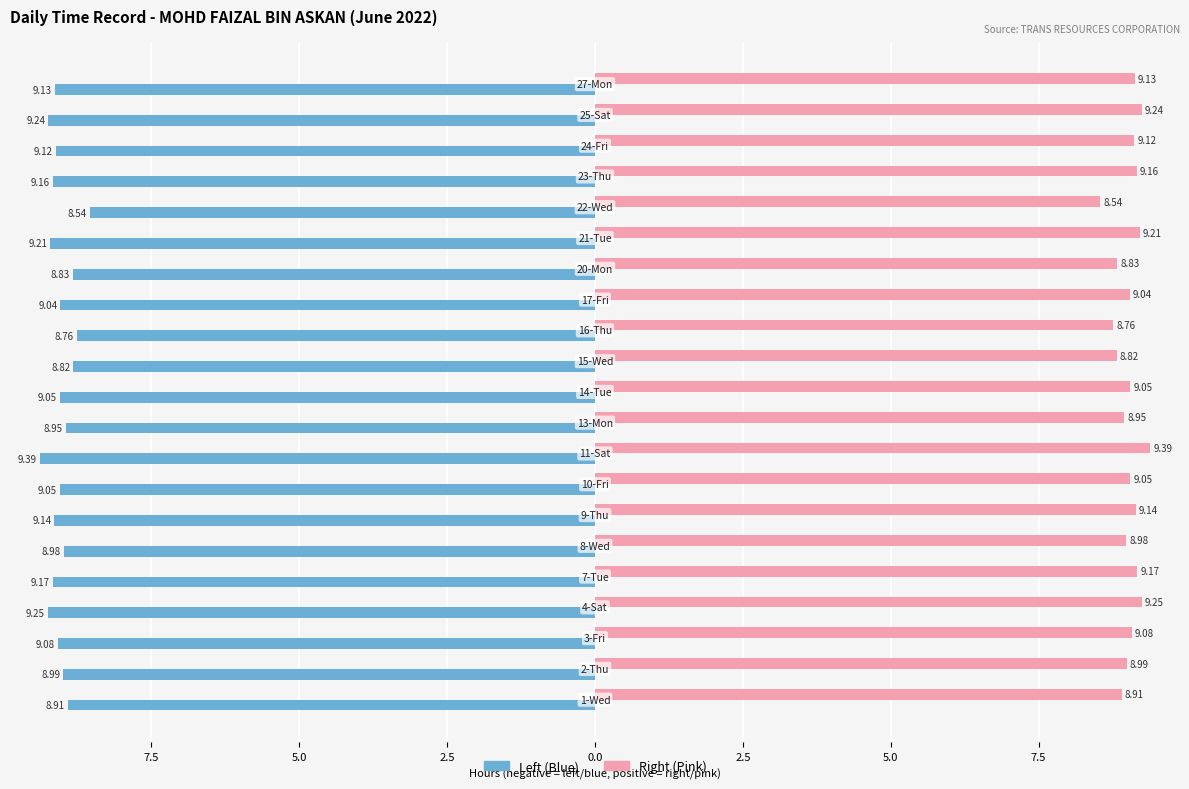

What is the value of the Hours Worked bar at the 1st from the left?

8.9